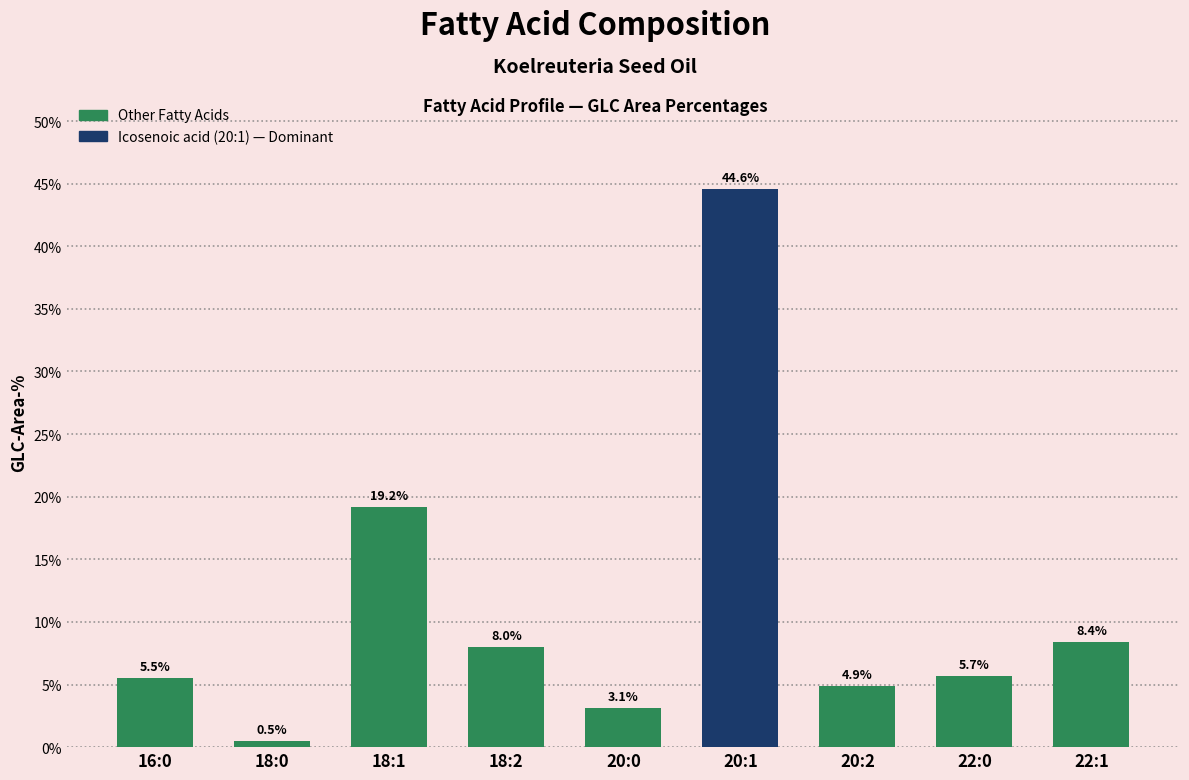

Which label corresponds to the smallest value in the chart?

18:0